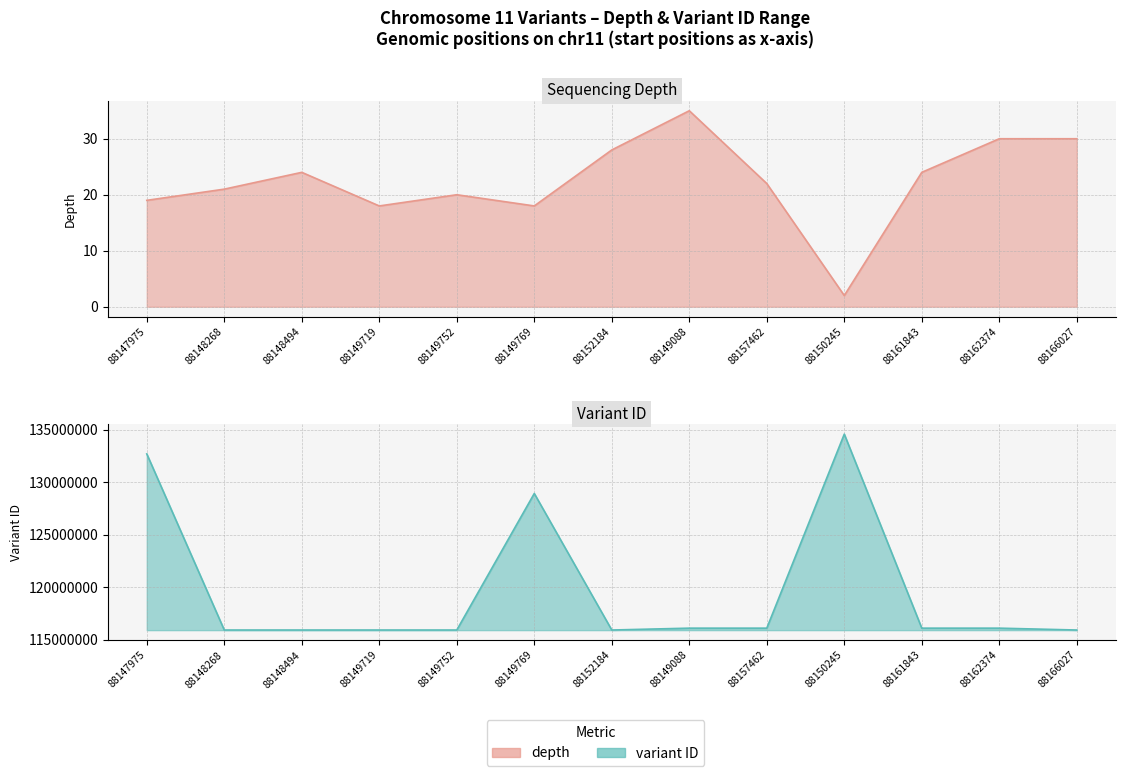

How many categories are shown in the chart?

13